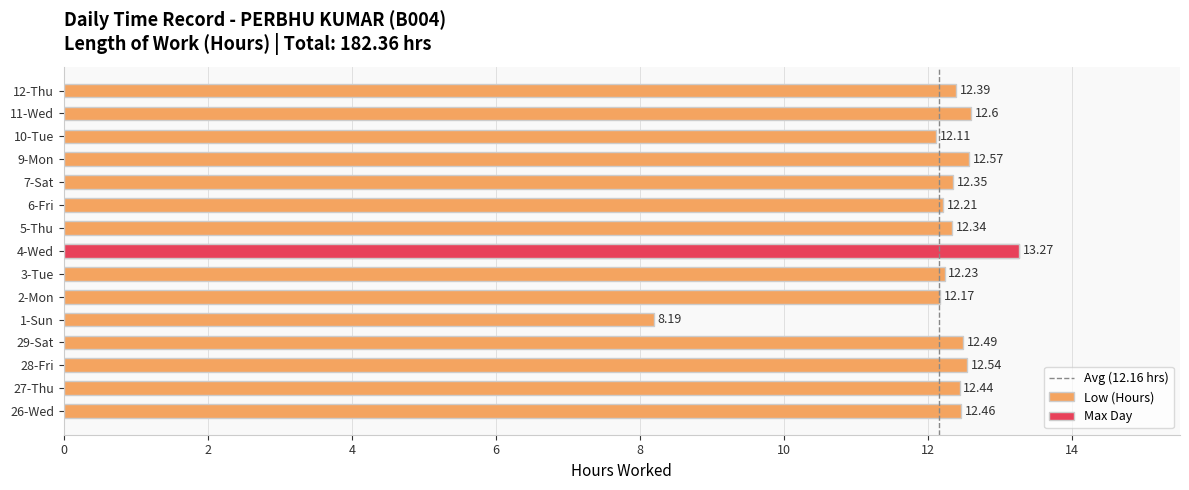

Where does the data first go above 12?

26-Wed